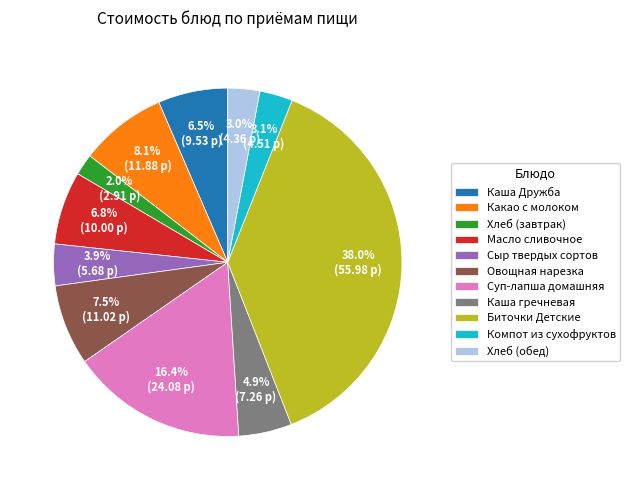

What percentage do Каша гречневая and Каша Дружба together represent?

11.4%